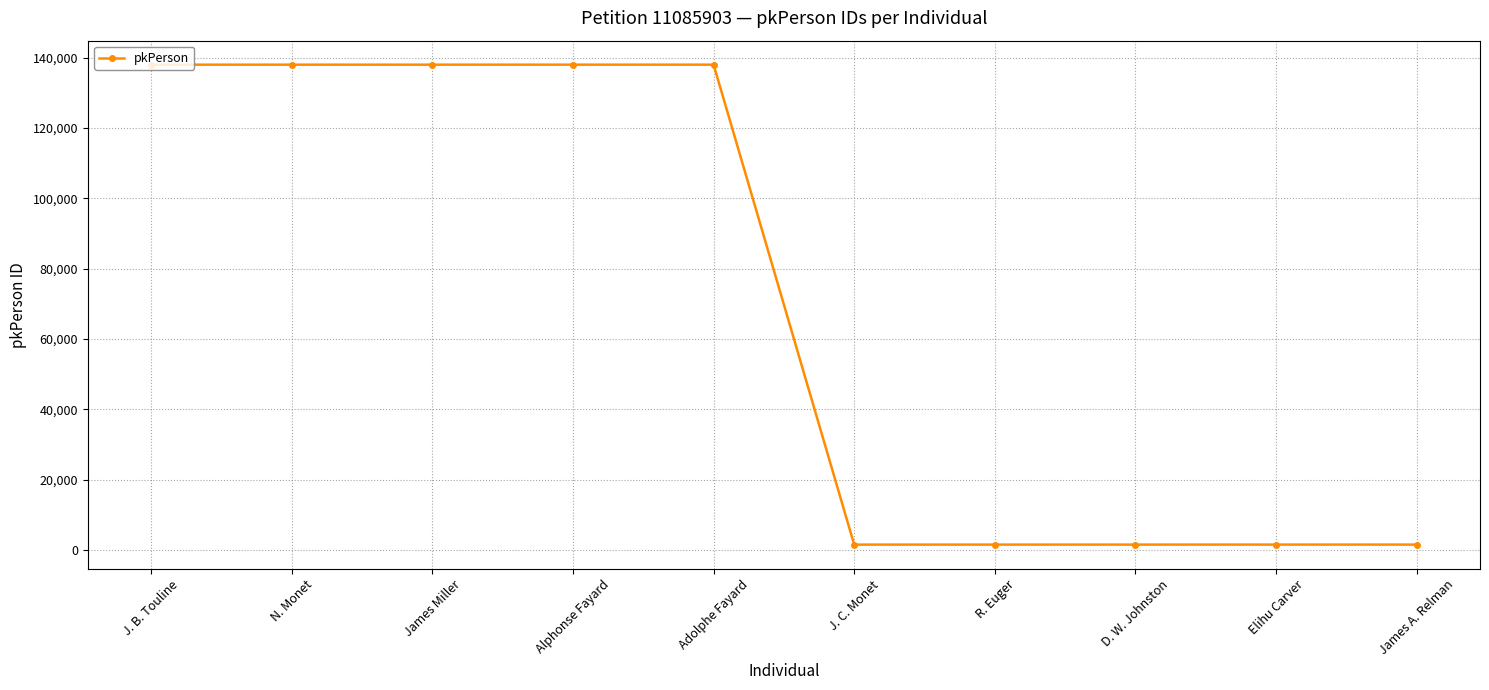

What is the greatest value displayed?

138005